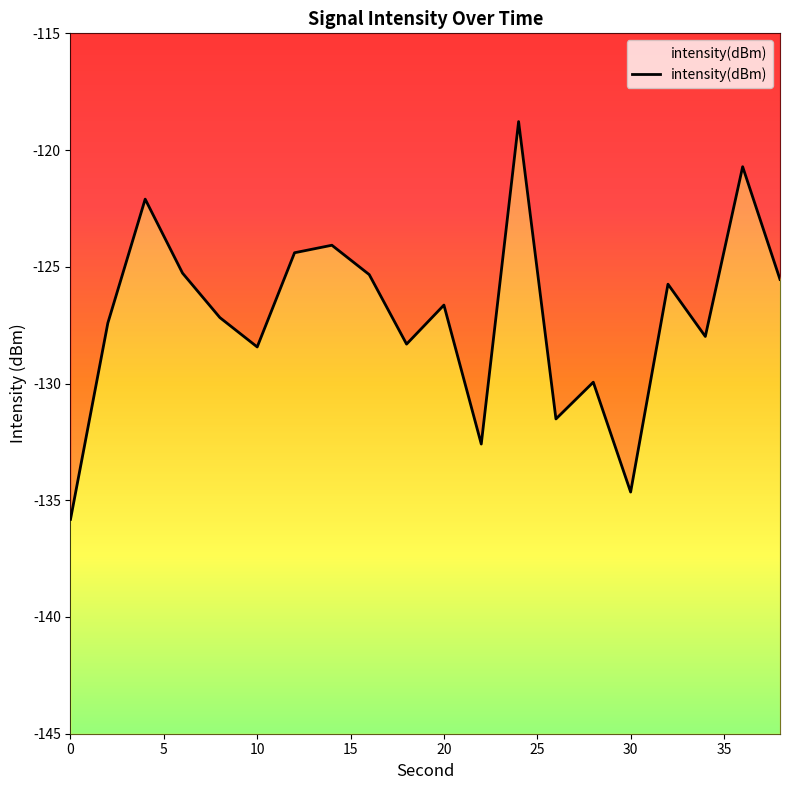

What is the maximum value shown in the chart?

-118.8